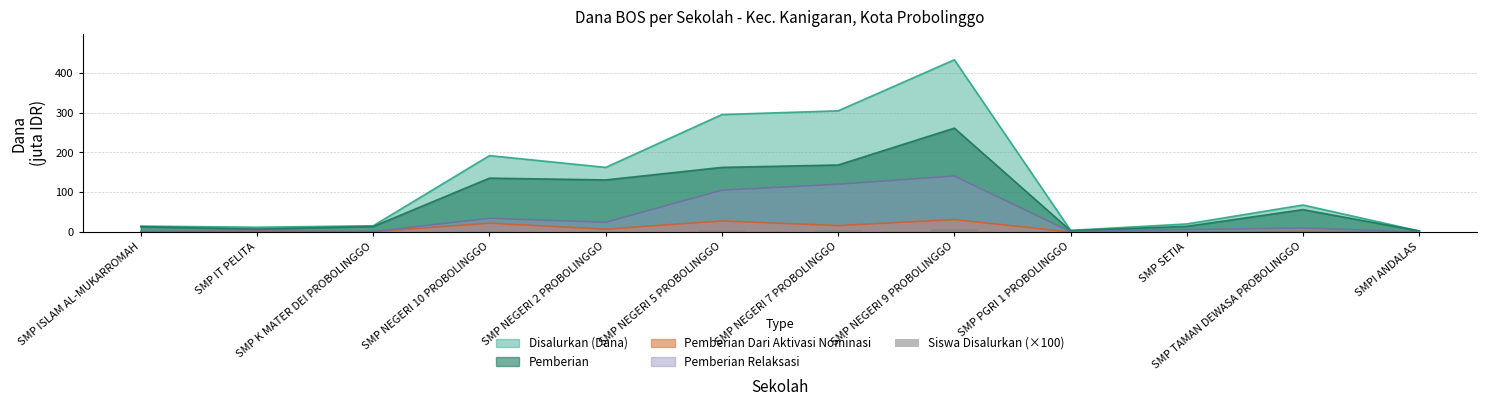

The chart shows a value of 0.1 at SMPI ANDALAS. True or false?

True